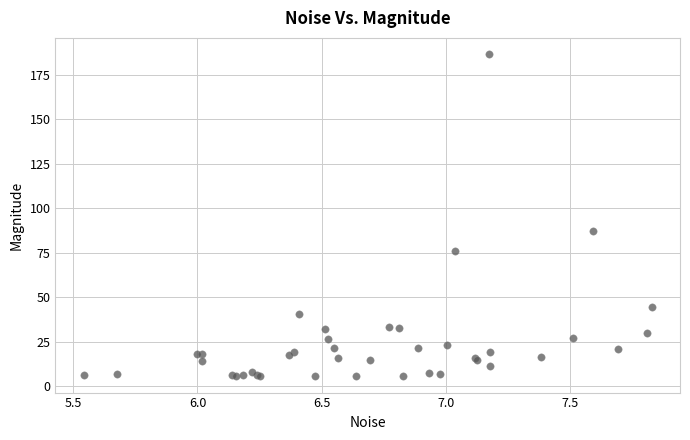

What Y value in the scatter plot is closest to 96?

87.1